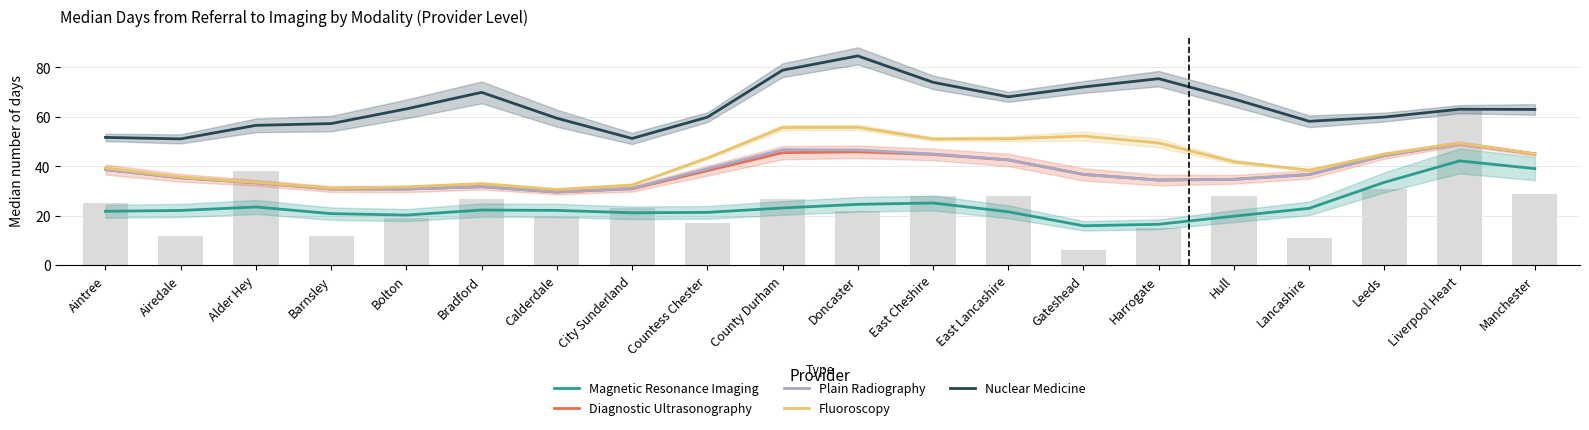

At City Sunderland, list the series in order from largest to smallest.

Nuclear Medicine, Fluoroscopy, Plain Radiography, Diagnostic Ultrasonography, Magnetic Resonance Imaging